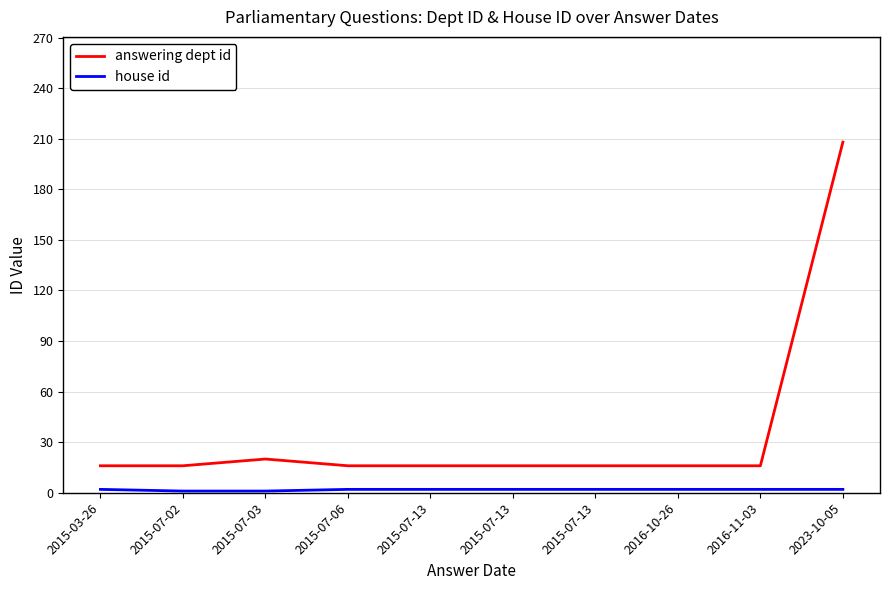

True or false: answering dept id has a value of 26 at 2015-03-26.

False